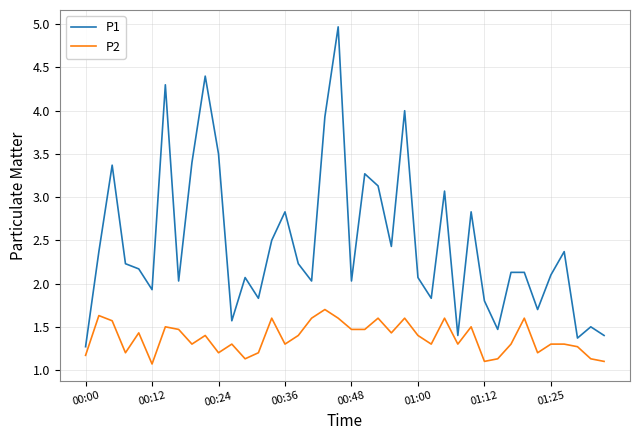

How many values in the P1 series exceed 2?

28